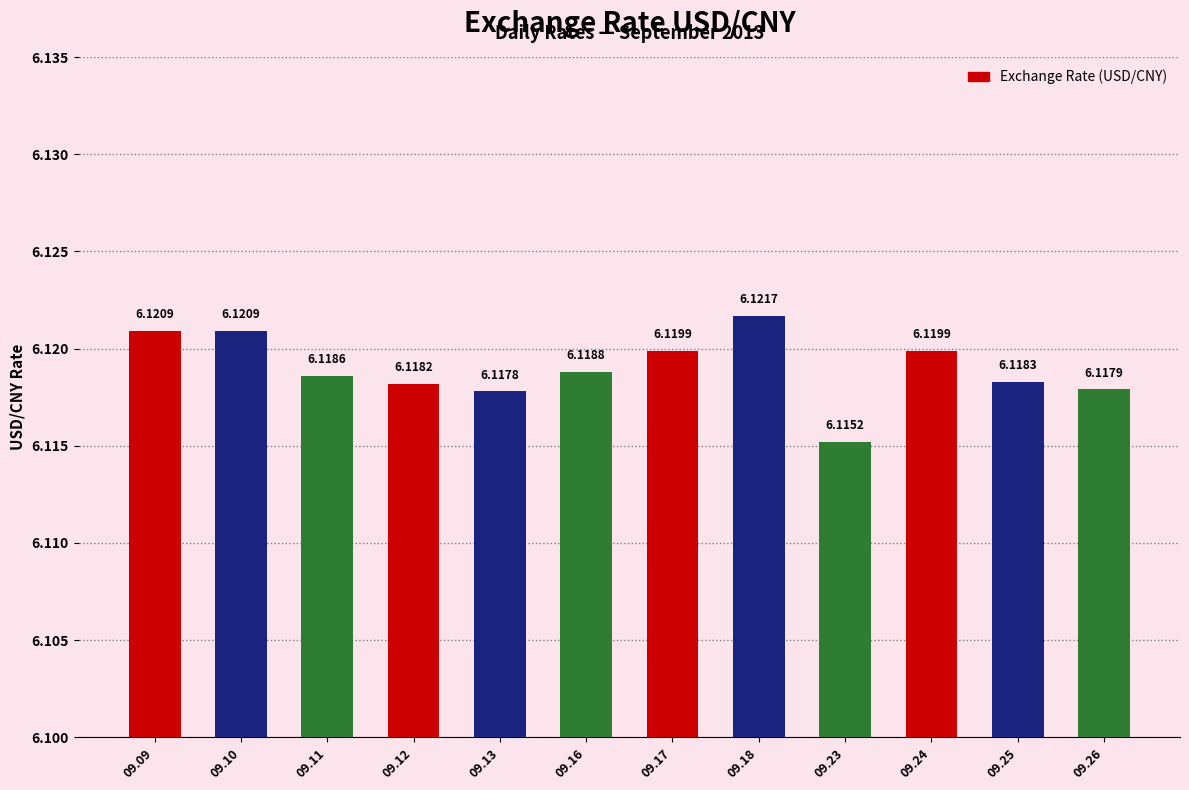

Reading left to right, transcribe all the data shown in this chart.

6.1	6.1	6.1	6.1	6.1	6.1	6.1	6.1	6.1	6.1	6.1	6.1